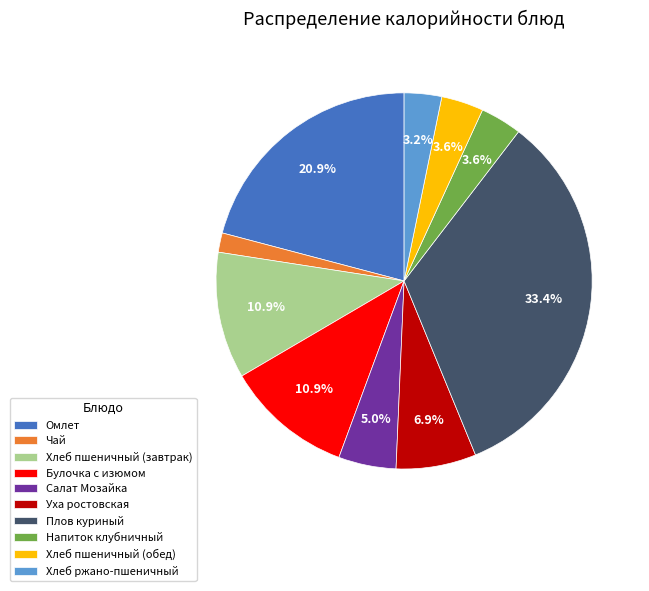

The Омлет slice represents 21% of the pie. True or false?

True